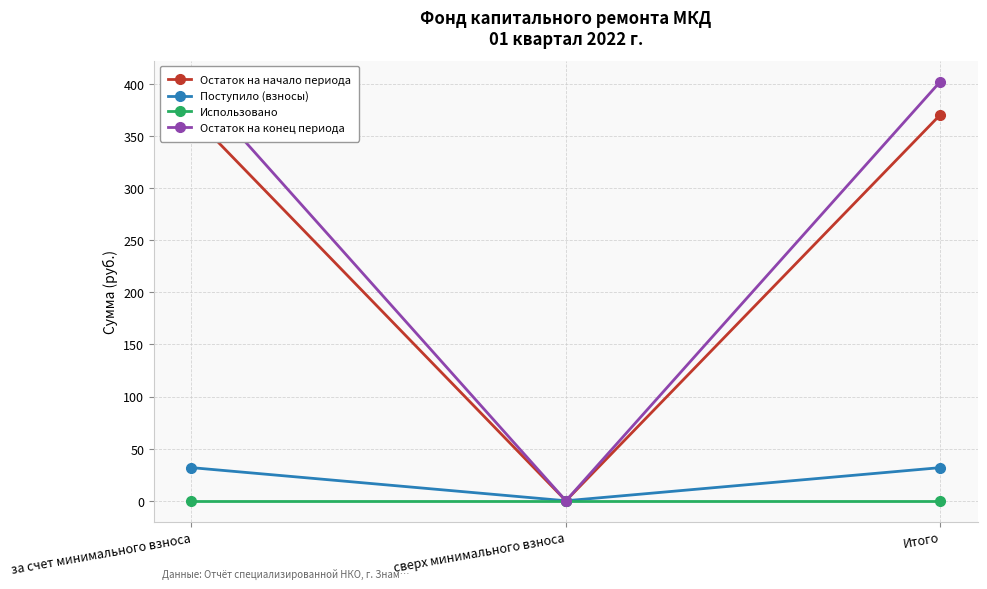

What is the difference between the second highest and minimum values in the Остаток на начало периода series?

370.6